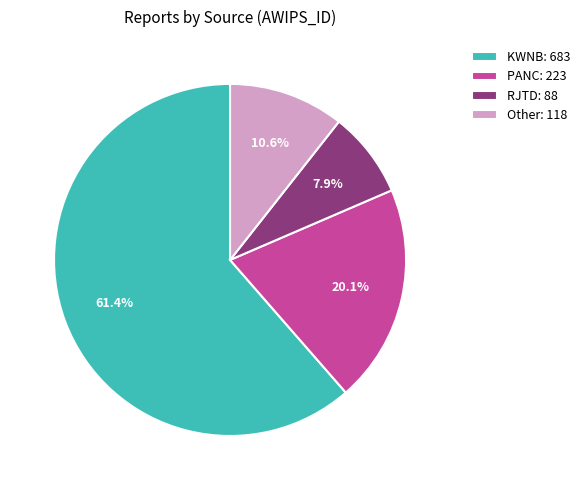

How much of the chart is everything except Other: 118?

89.4%